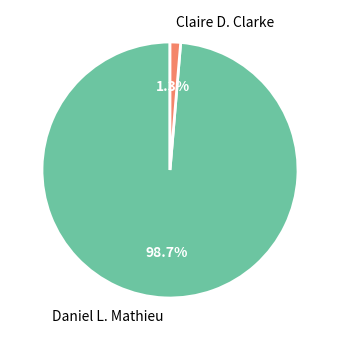

To the nearest percent, what is the average slice percentage?

50%